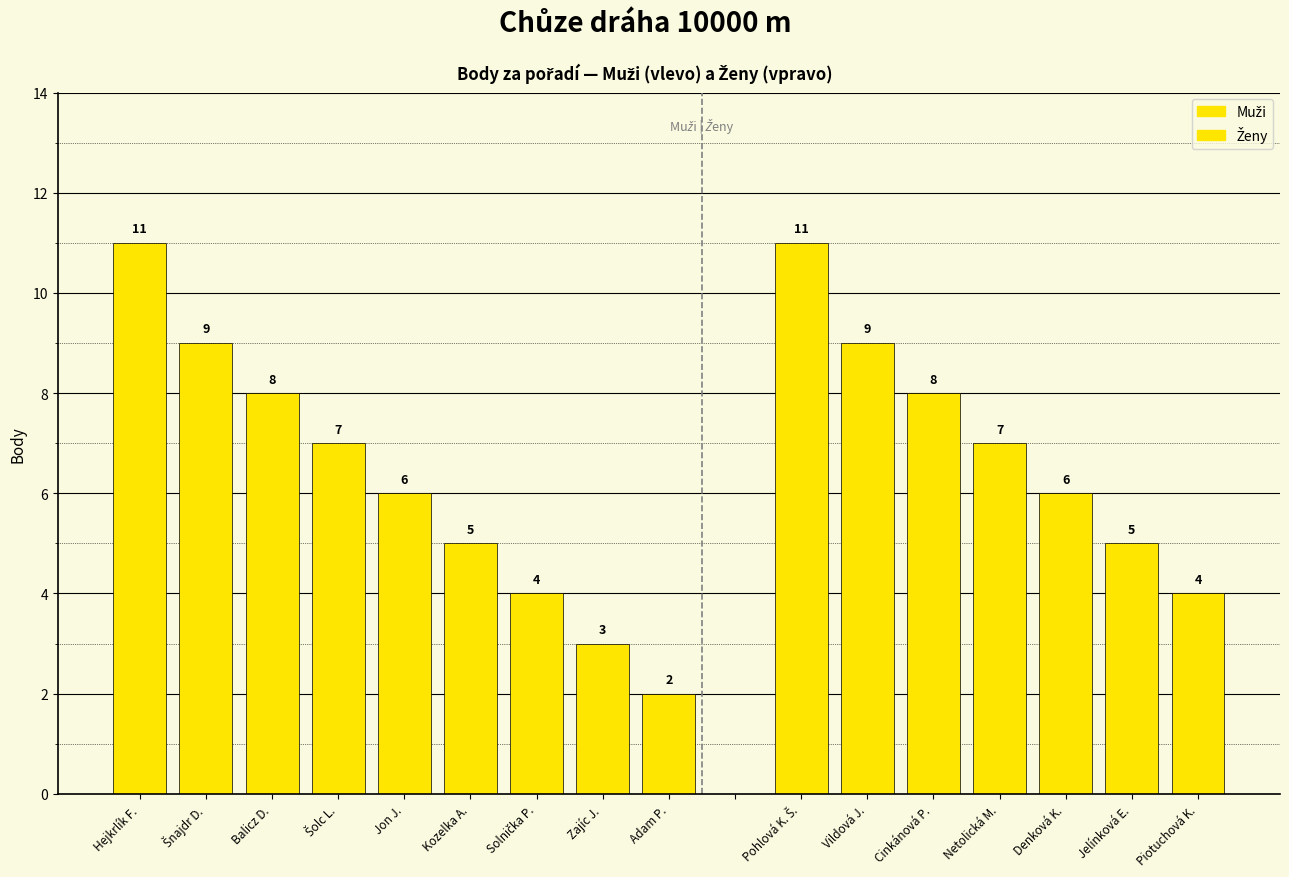

What is the average value?

6